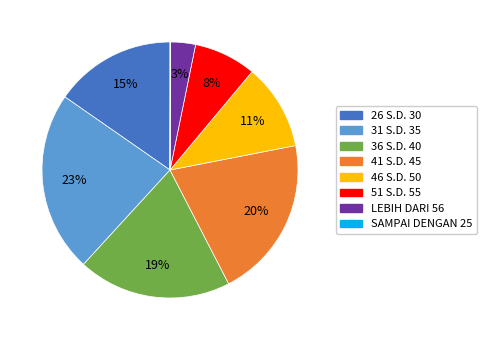

To the nearest percent, what is the difference between the 41 S.D. 45 and LEBIH DARI 56 slice percentages?

17%